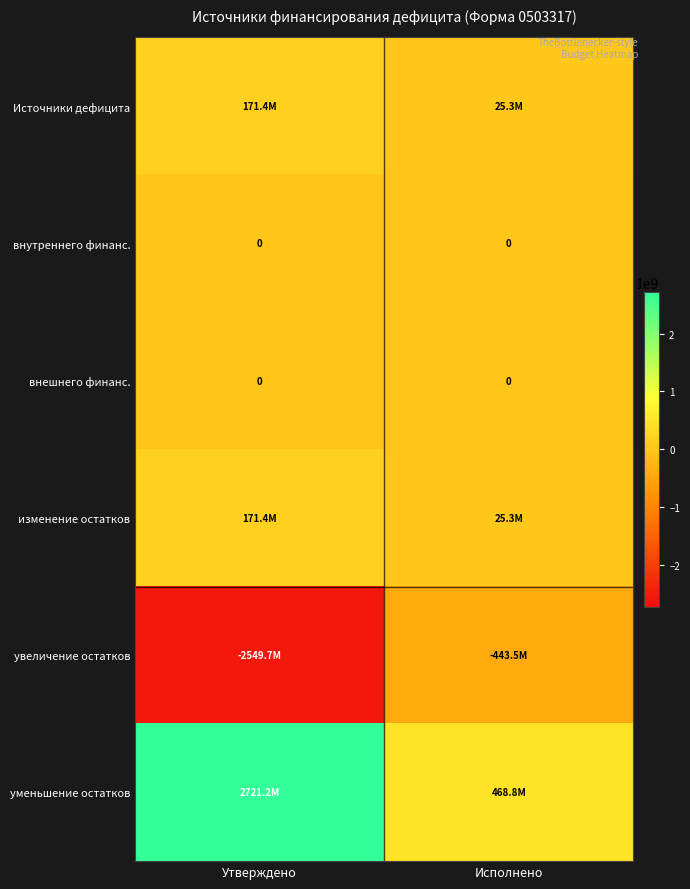

List the labels in order of изменение остатков value, largest first.

Утверждено, Исполнено